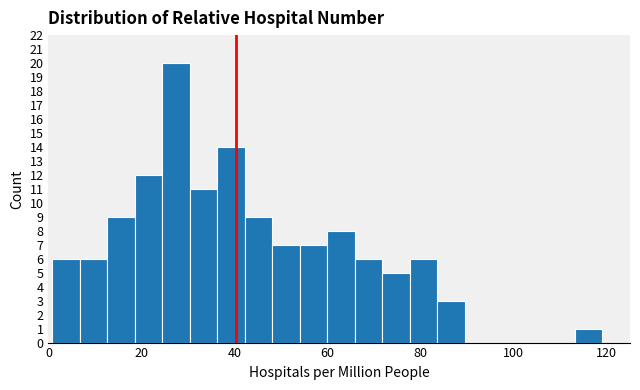

Around what value on the x-axis is the tallest bar? Give the approximate position of its centre, as read against the axis.

28